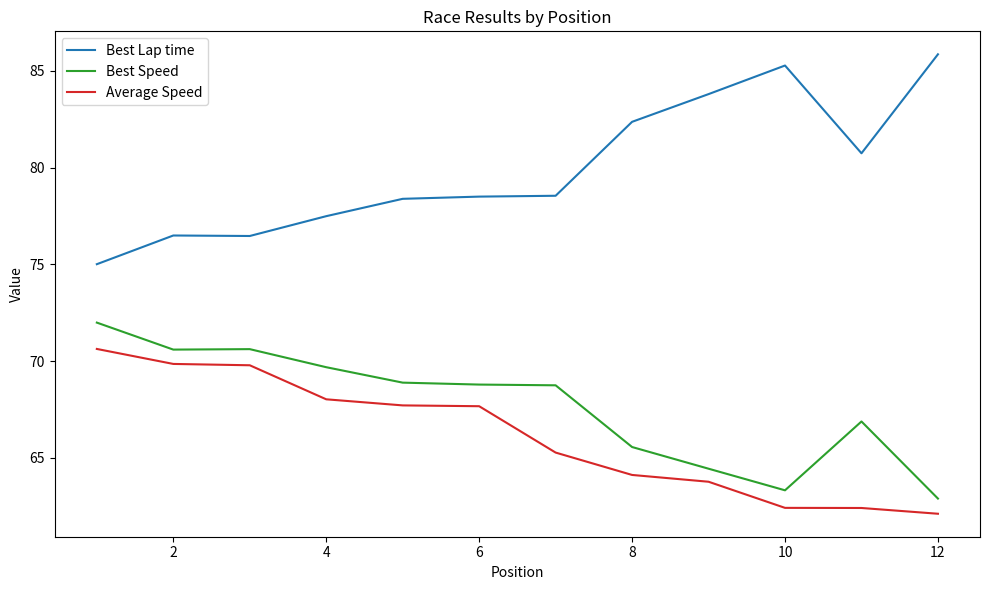

Which series has the largest total across all categories?

Best Lap time